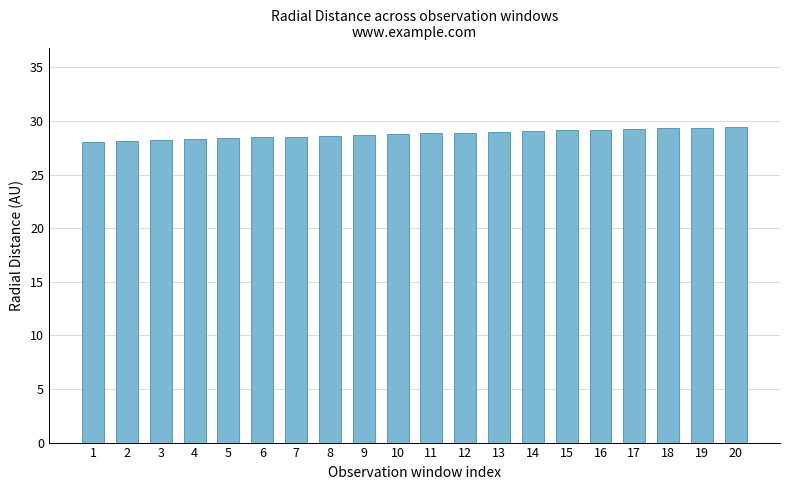

Read the value at 1.

28.0